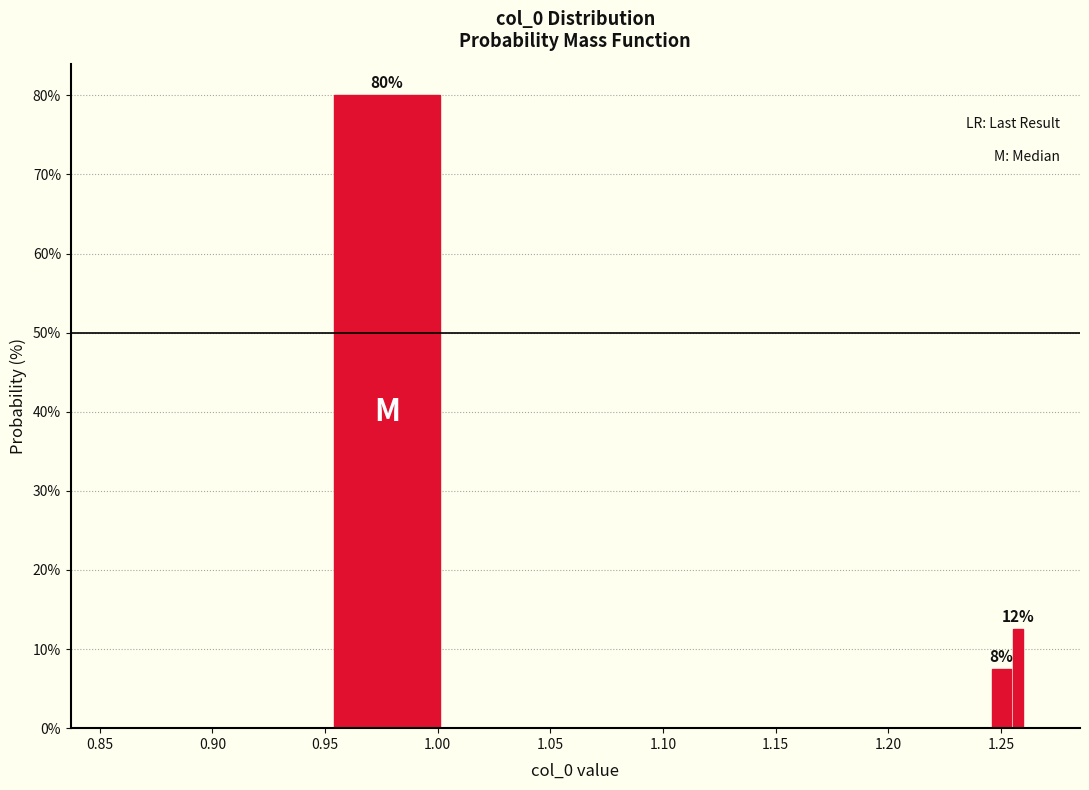

Around what value on the x-axis is the tallest bar? Give the approximate position of its centre, as read against the axis.

0.980